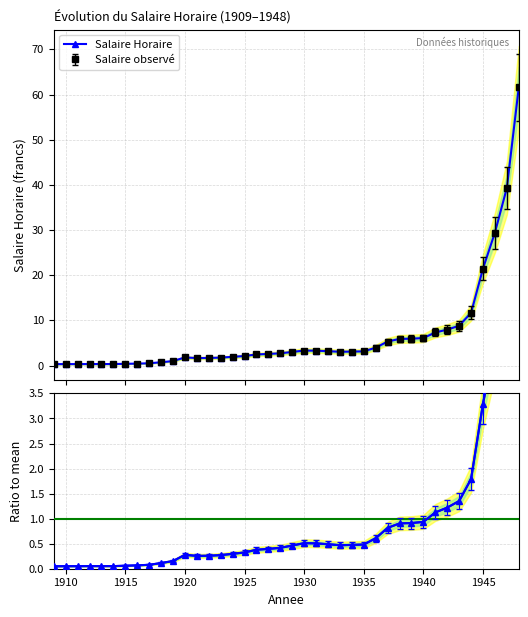

True or false: Ratio to mean and Salaire Horaire intersect in this chart.

False